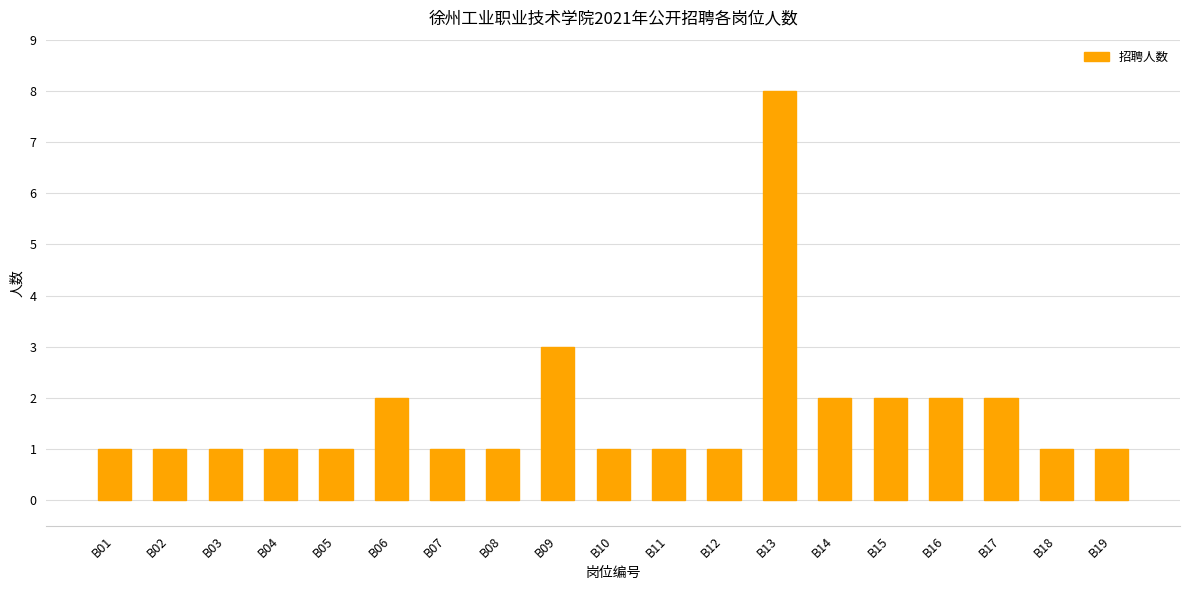

The value at B08 is 0. True or false?

False